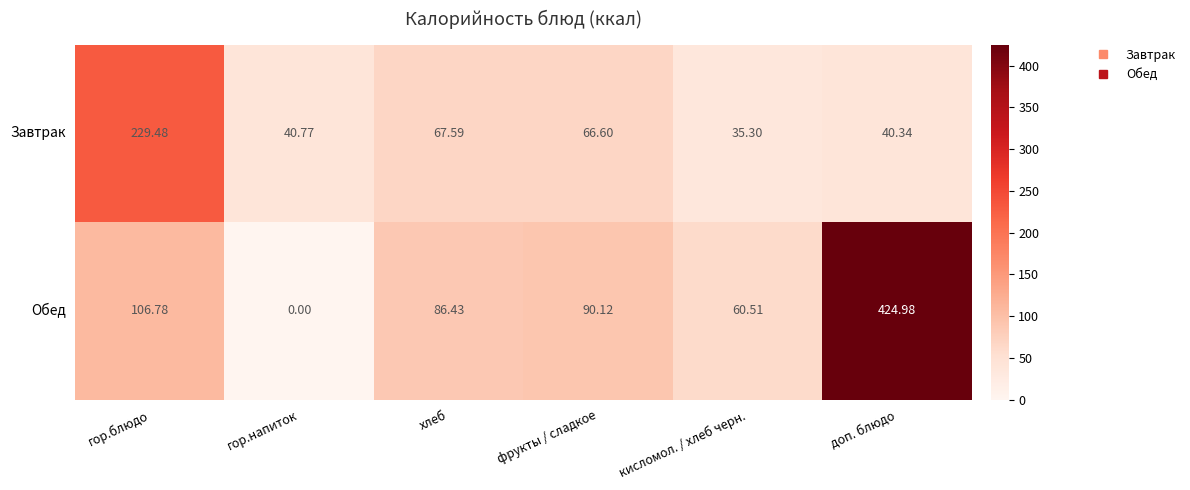

At how many categories does at least one series exceed 242?

1